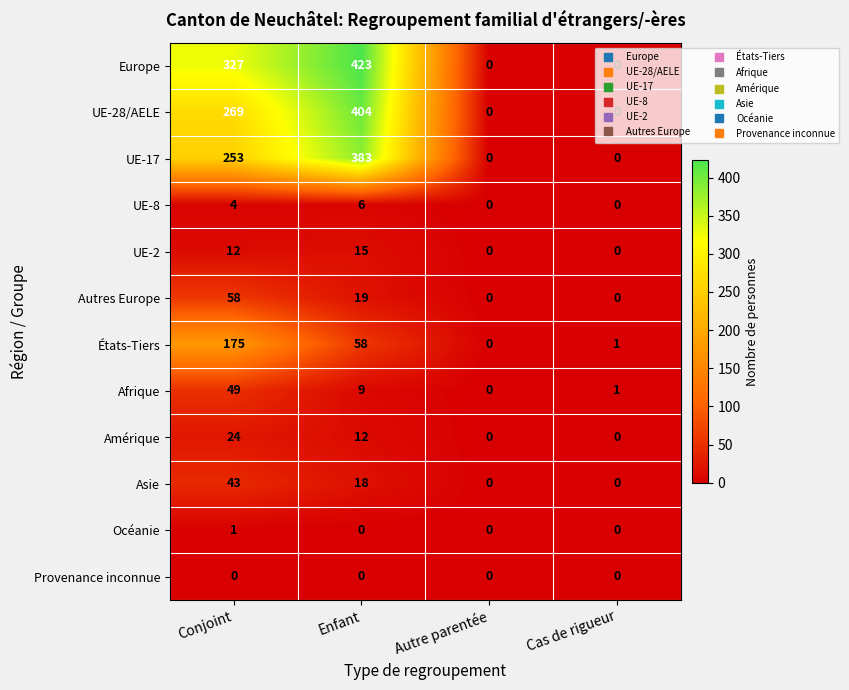

Which series has the largest range (max minus min)?

Europe